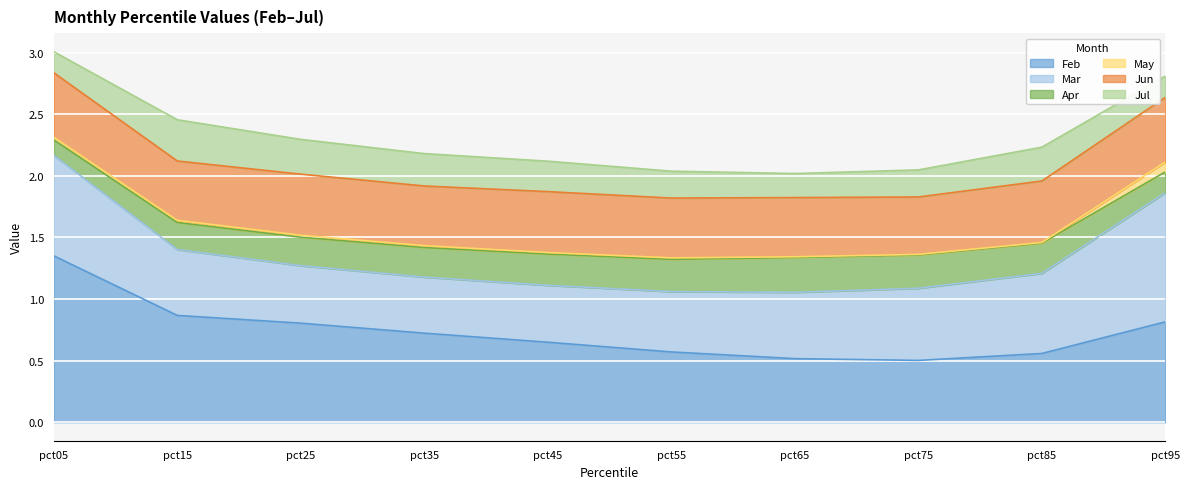

Rank the series at pct95 from lowest to highest value.

May, Apr, Jul, Jun, Feb, Mar